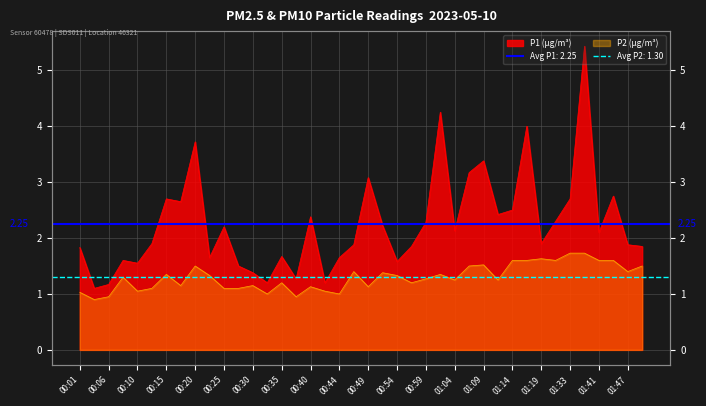

What is the label of the 14th point from the left?

00:32